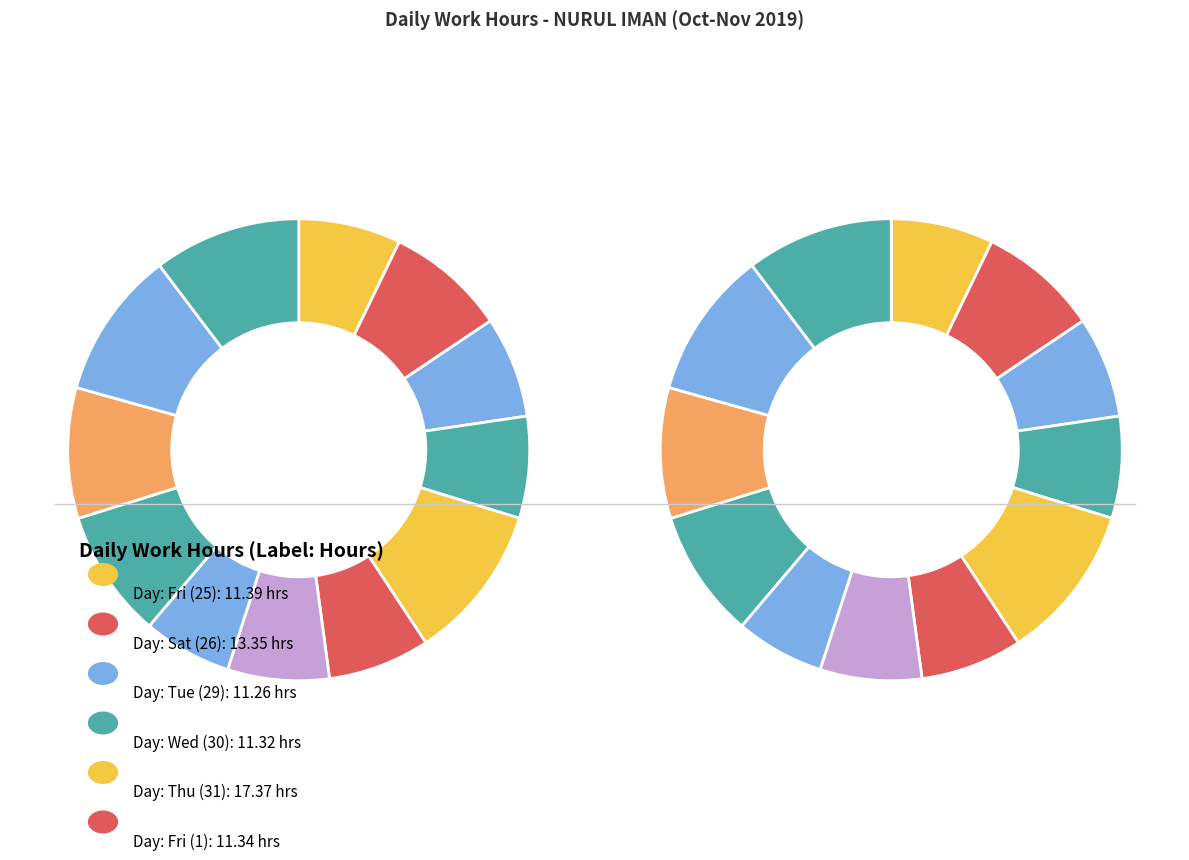

Which category has the smallest portion of the pie?

Mon (28)